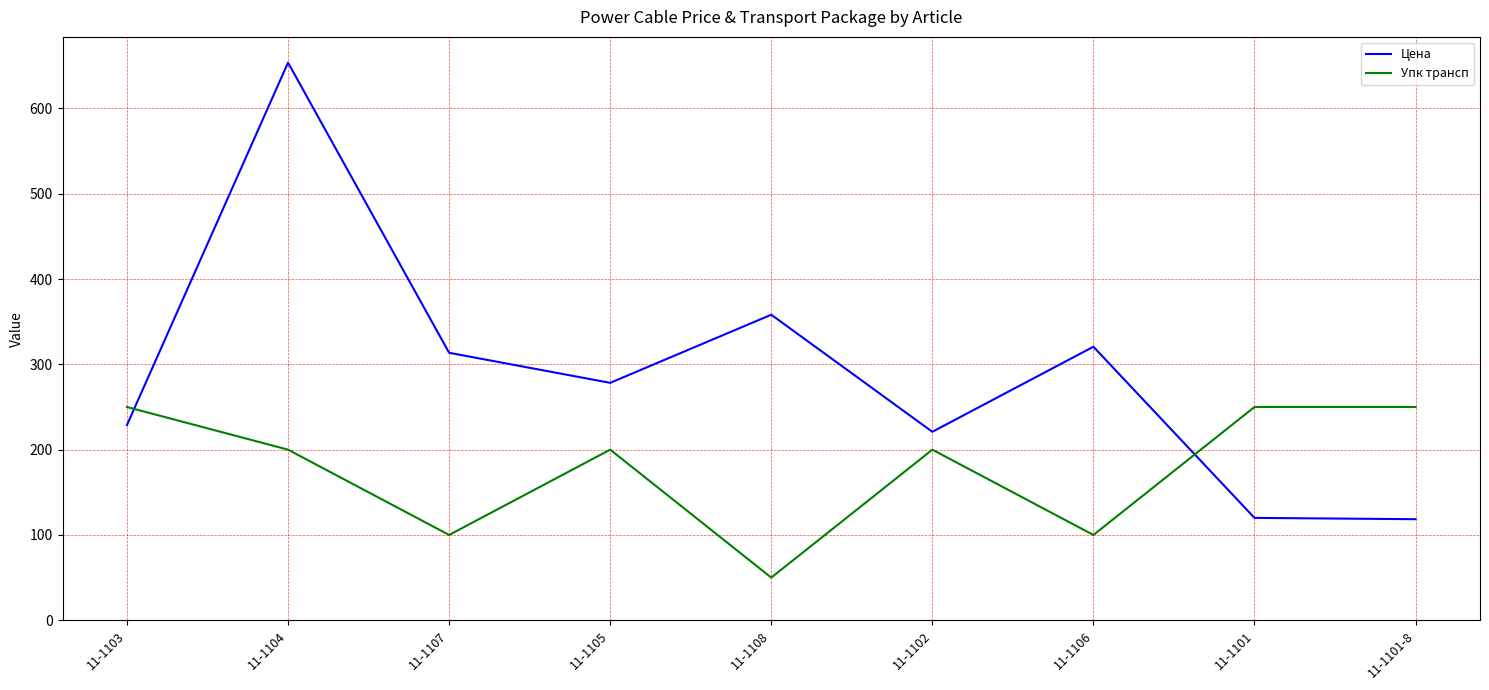

Is it true that Упк трансп equals 50.5 at 11-1106?

False